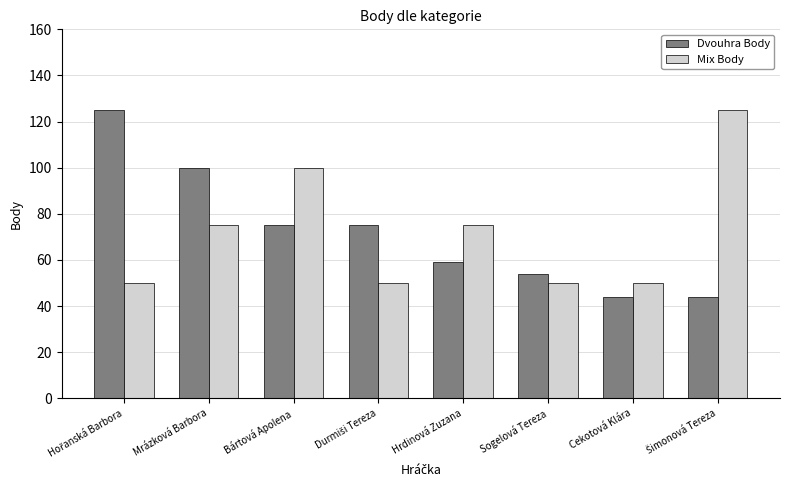

Is it true that Mix Body equals 31 at Cekotová Klára?

False